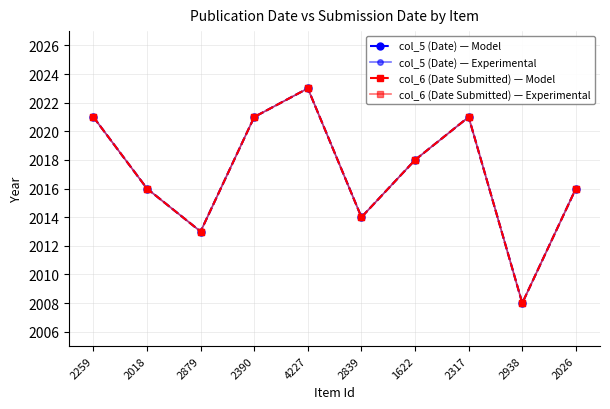

What are all the series names shown in the legend?

col_5 (Date) — Model, col_5 (Date) — Experimental, col_6 (Date Submitted) — Model, col_6 (Date Submitted) — Experimental